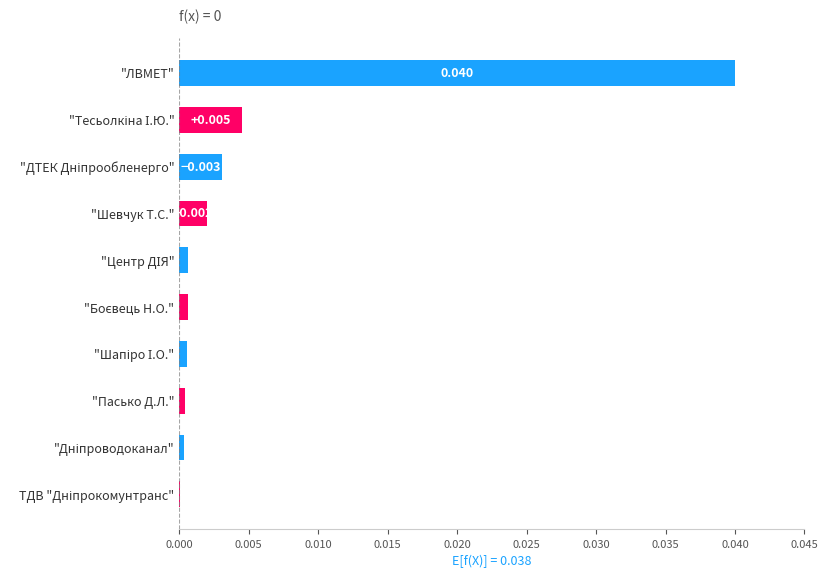

Which category has the highest value across all series?

"ЛВМЕТ"